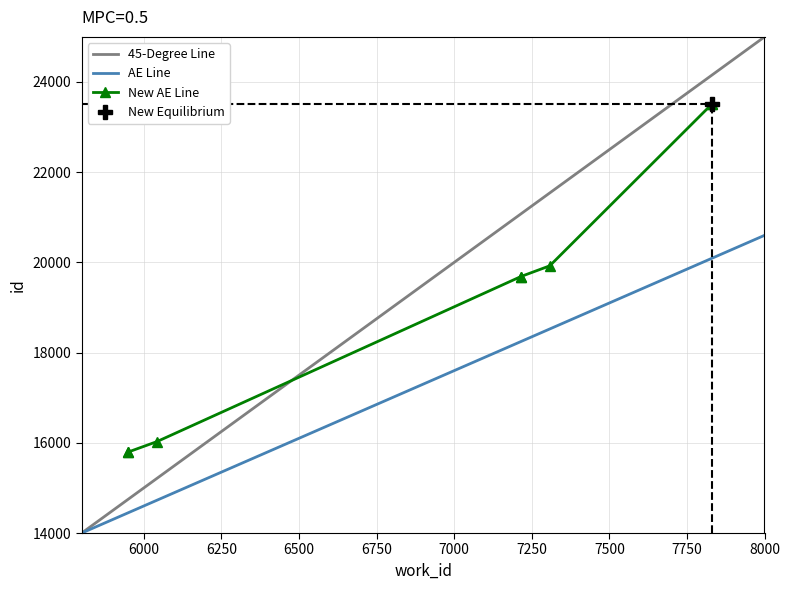

What is the difference between the maximum and minimum values?

7723